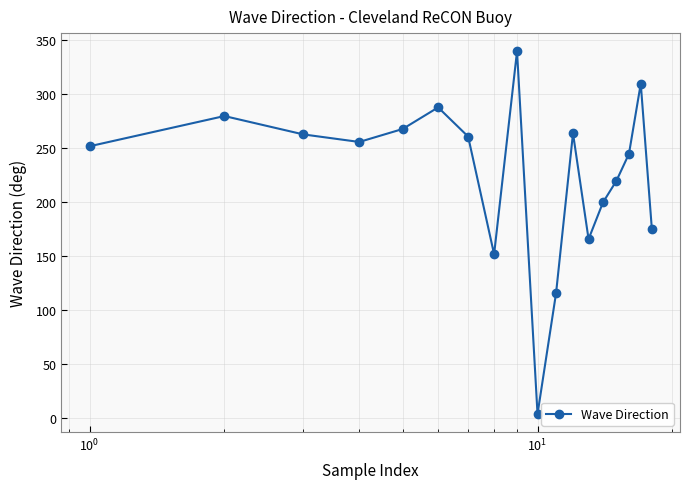

True or false: there are more than 1 points higher than both neighbors.

True